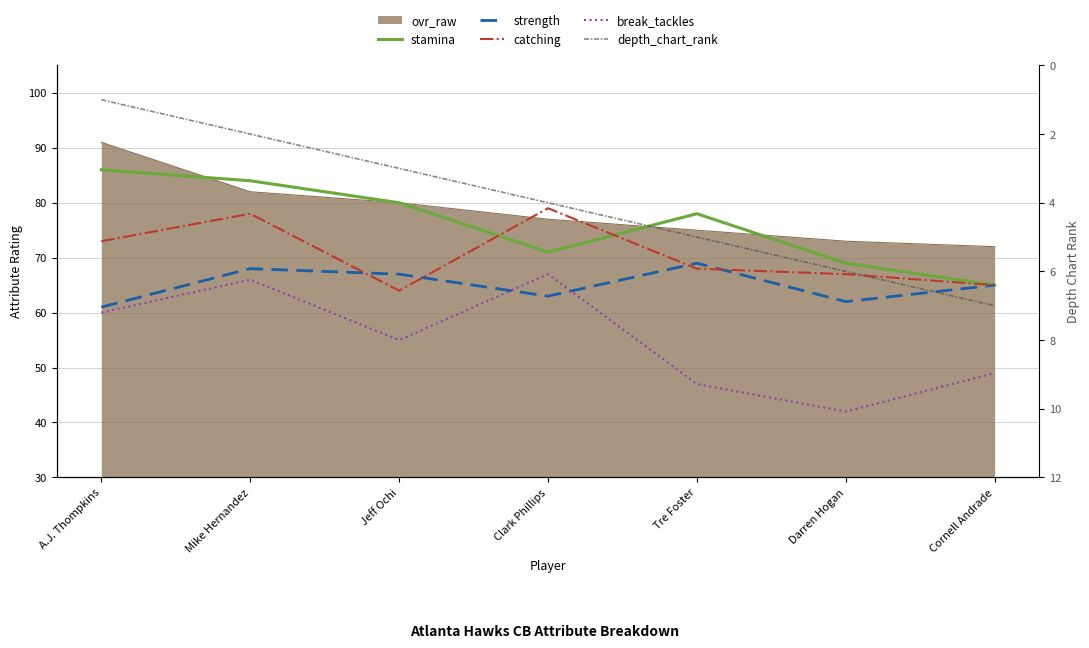

Which category has the highest value in the break_tackles series?

Clark Phillips